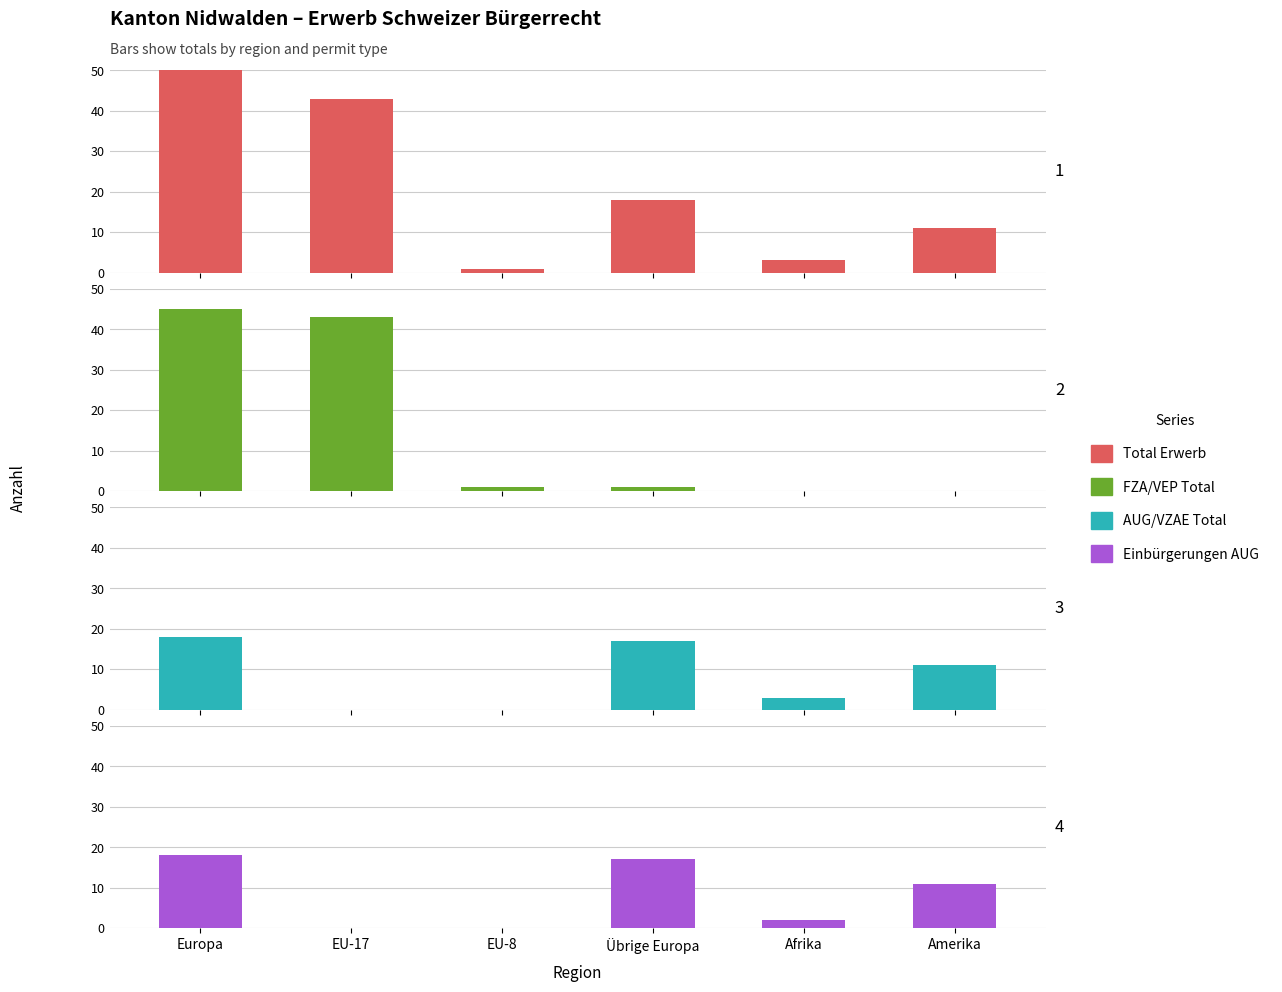

What is the difference between the maximum and minimum values in the Einbürgerungen AUG series?

18